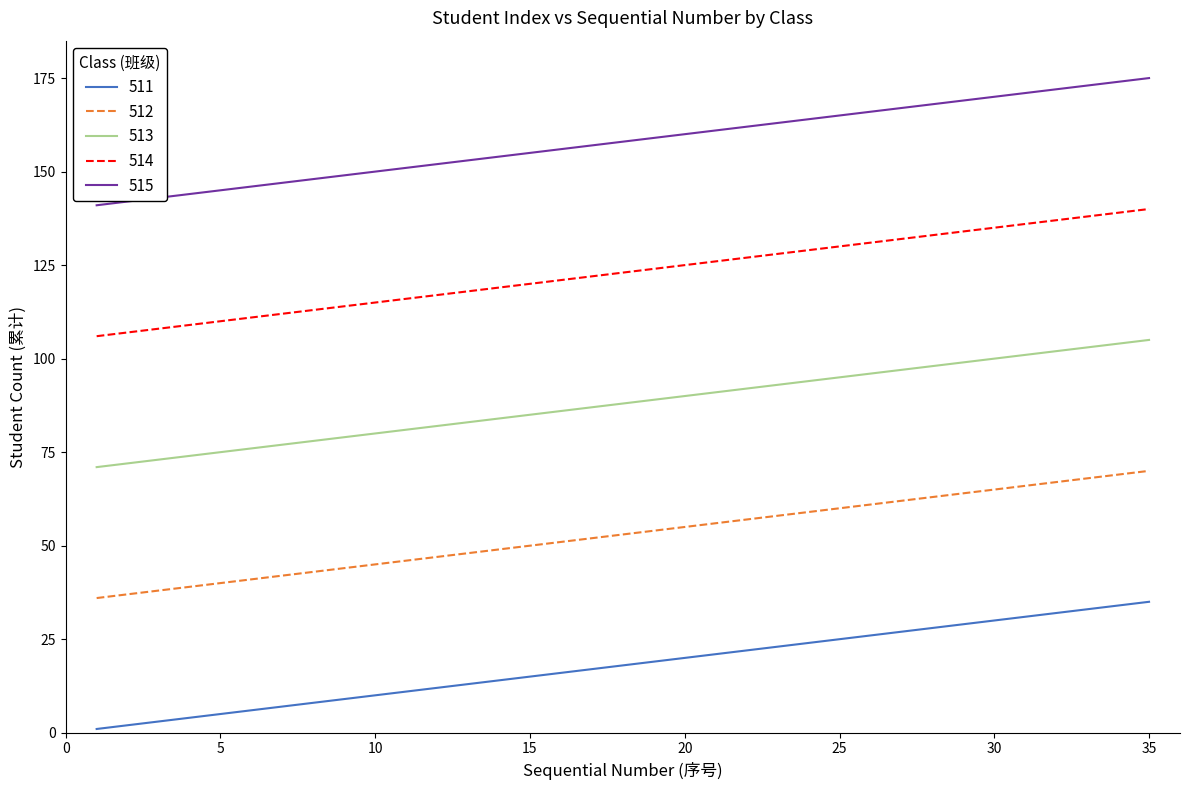

What is the difference between the maximum and minimum values in the 513 series?

34